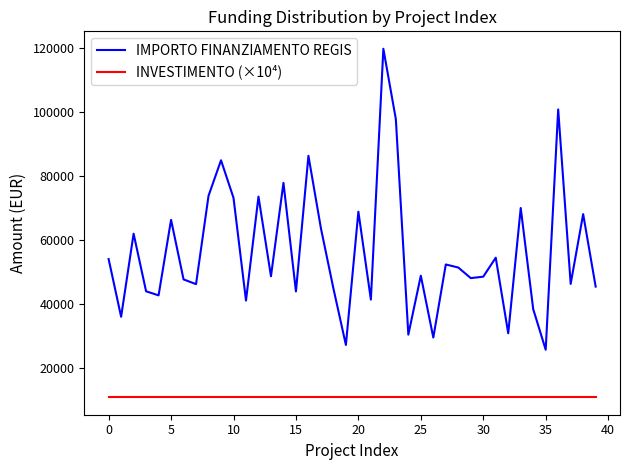

True or false: INVESTIMENTO (×10⁴) and IMPORTO FINANZIAMENTO REGIS cross at least once.

False